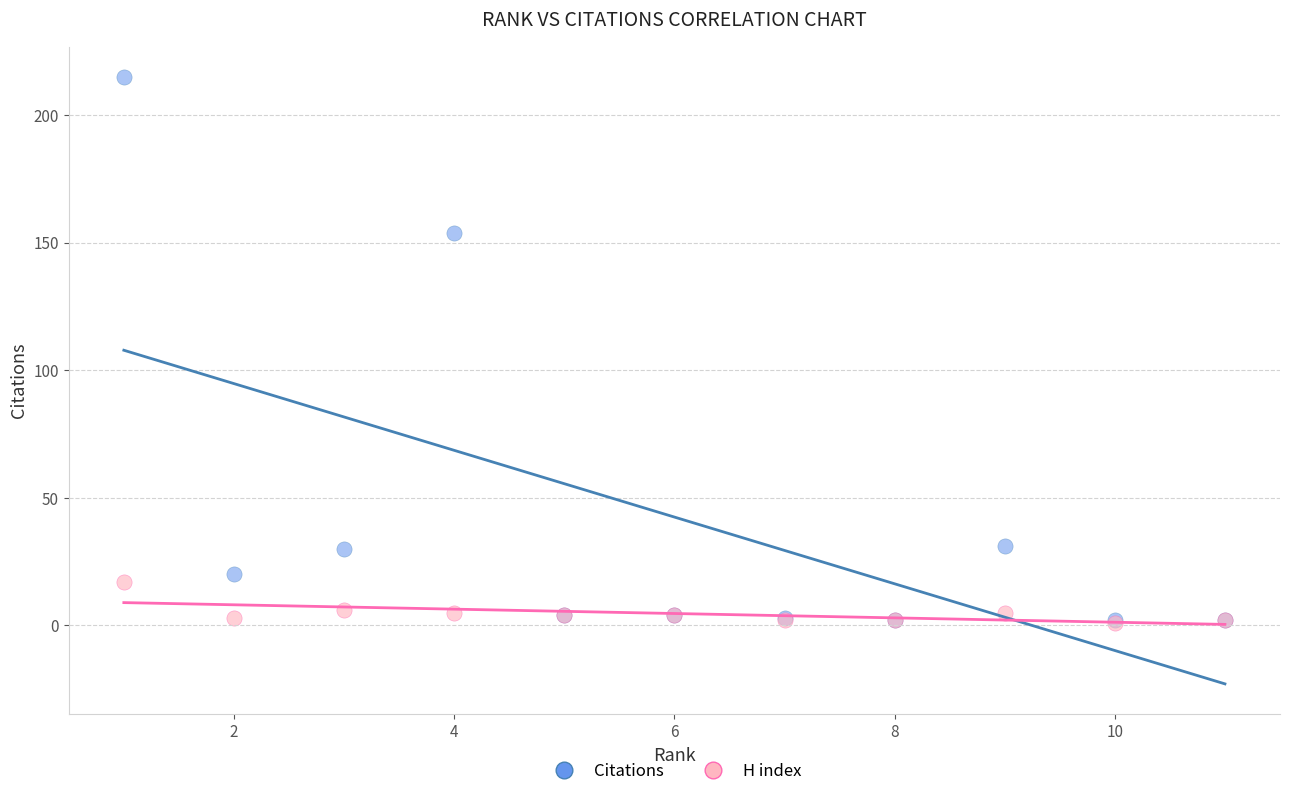

Across all series, what Y value is closest to 108?

154